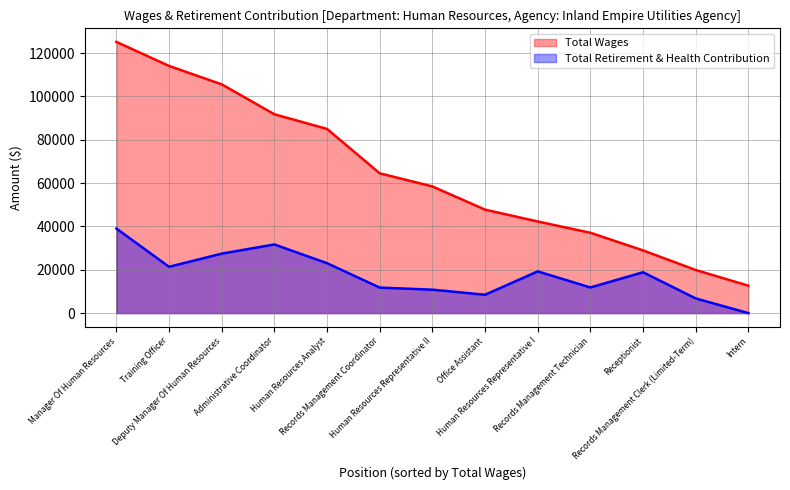

Reading left to right, transcribe all the data shown in this chart.

Total Wages: 125135	114049	105541	91750	84973	64507	58452	47743	42273	37071	28934	19889	12645
Total Retirement & Health Contribution: 39026	21374	27447	31680	23031	11783	10815	8474	19254	11837	18850	6774	0